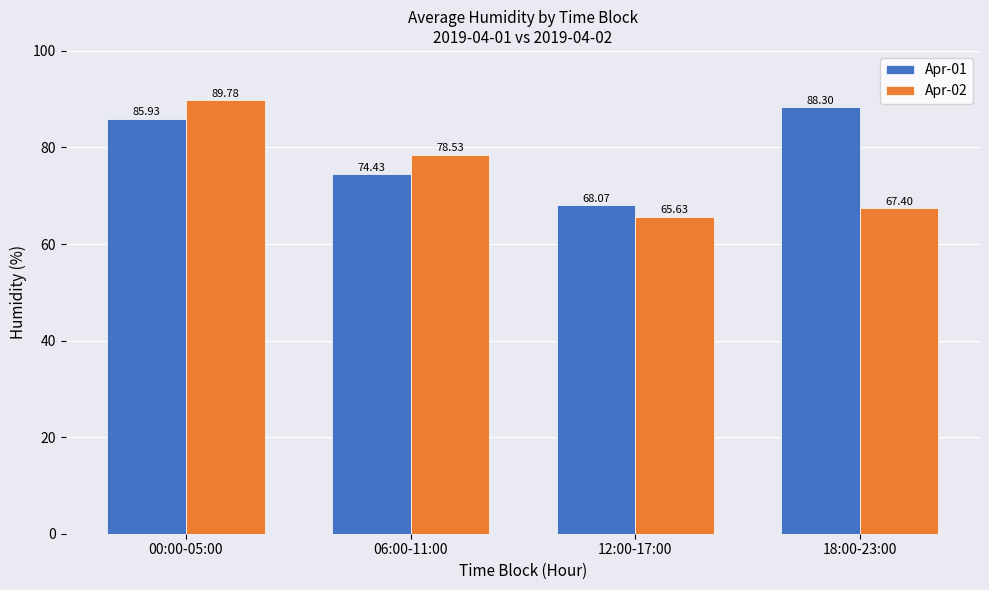

At 06:00-11:00, list the series in order from smallest to largest.

Apr-01, Apr-02